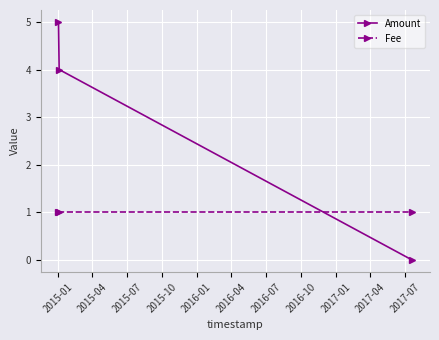

Which series has the widest spread of values?

Amount